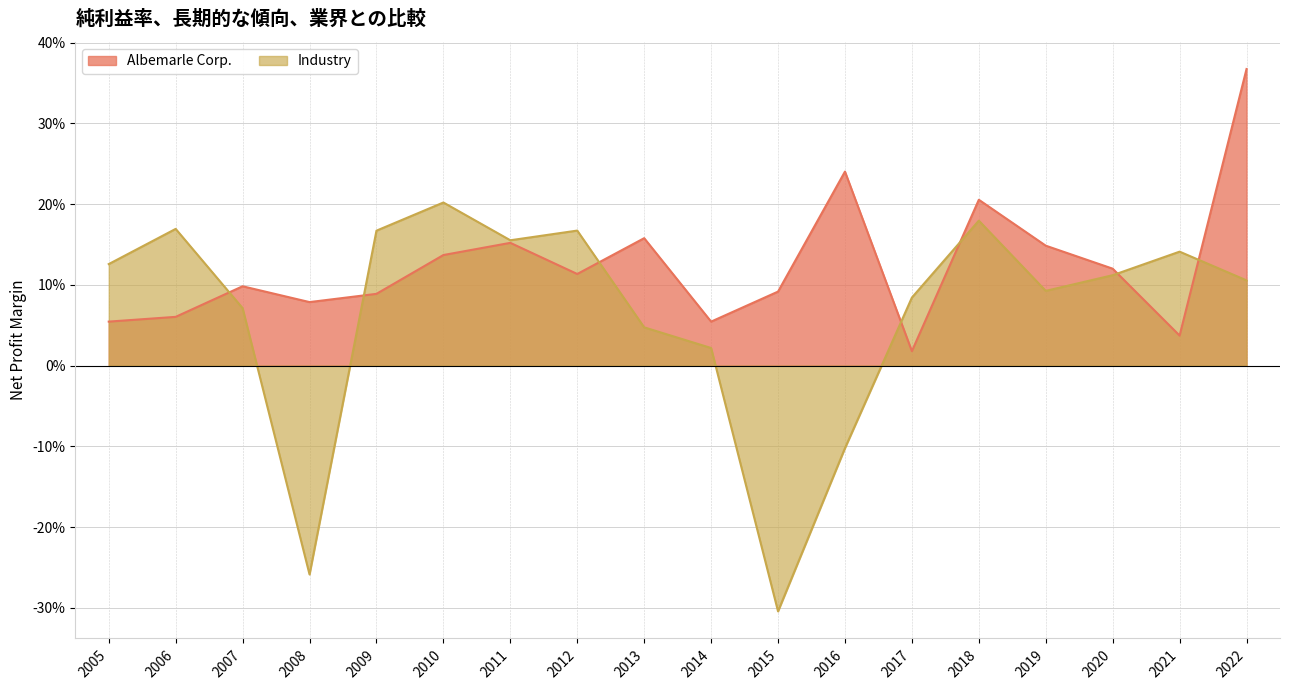

Is the value of Industry at 2013 greater than the value of Albemarle Corp. at 2016?

No